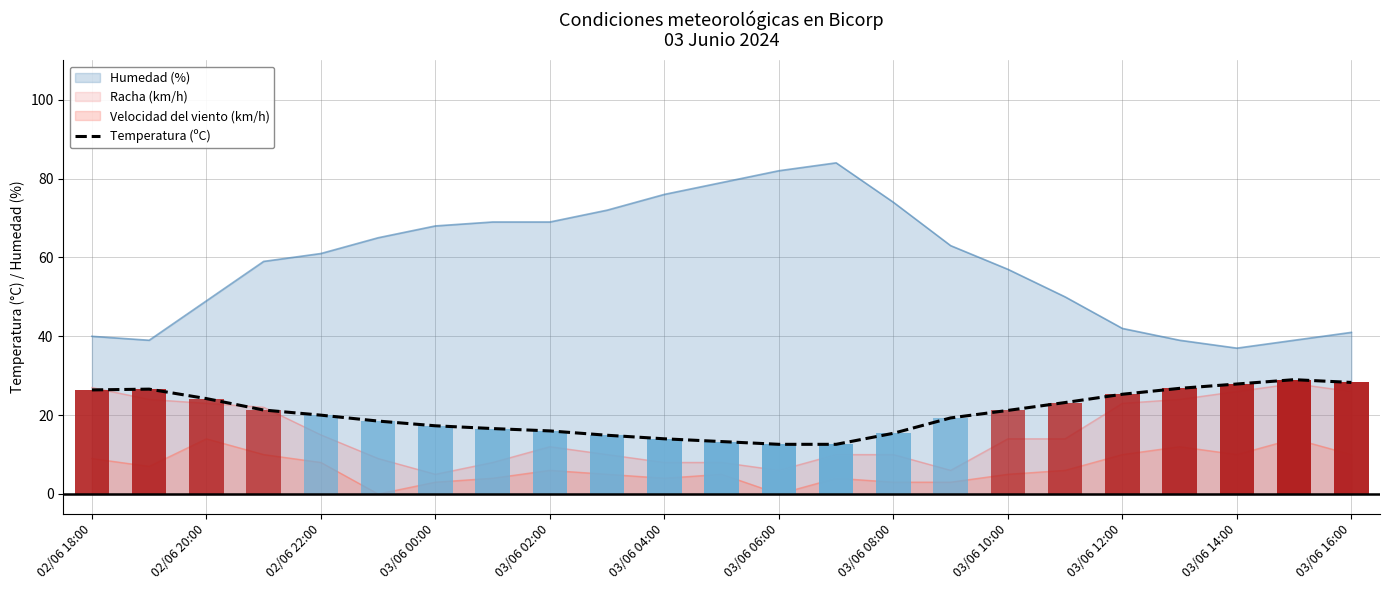

Which has a higher value, 03/06 00:00 or 18?

18